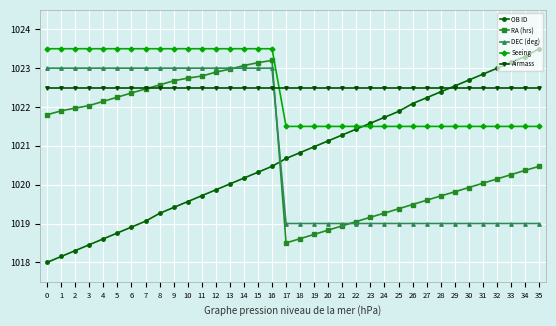

How many times do Airmass and DEC (deg) cross each other?

1